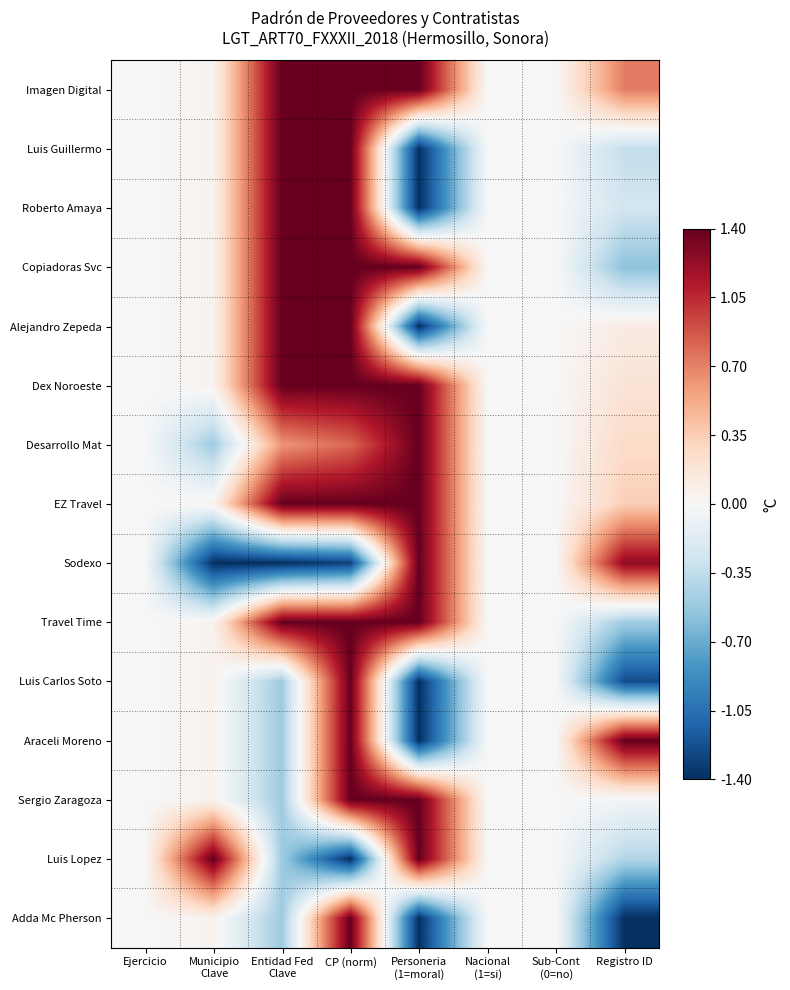

What is the total value across all series at Entidad Fed
Clave?

7.9